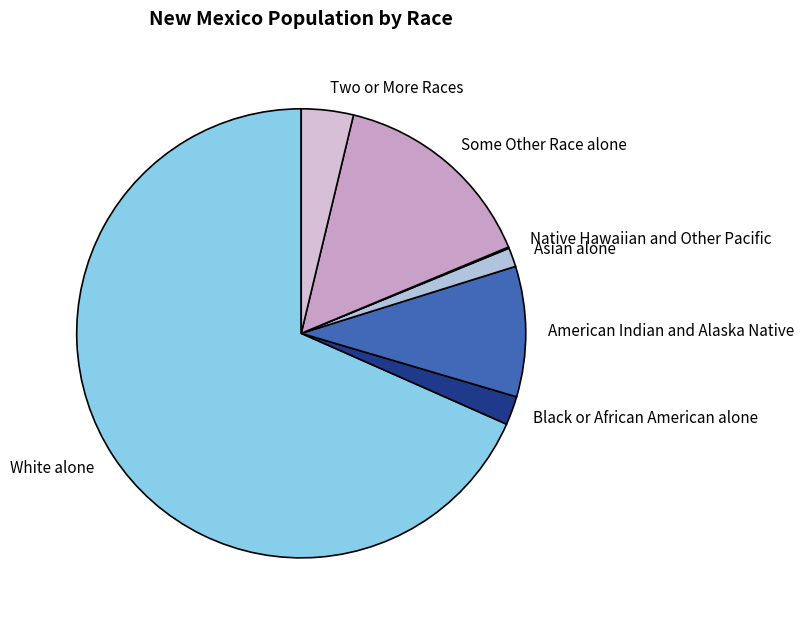

True or false: Black or African American alone accounts for 9% of the total.

False